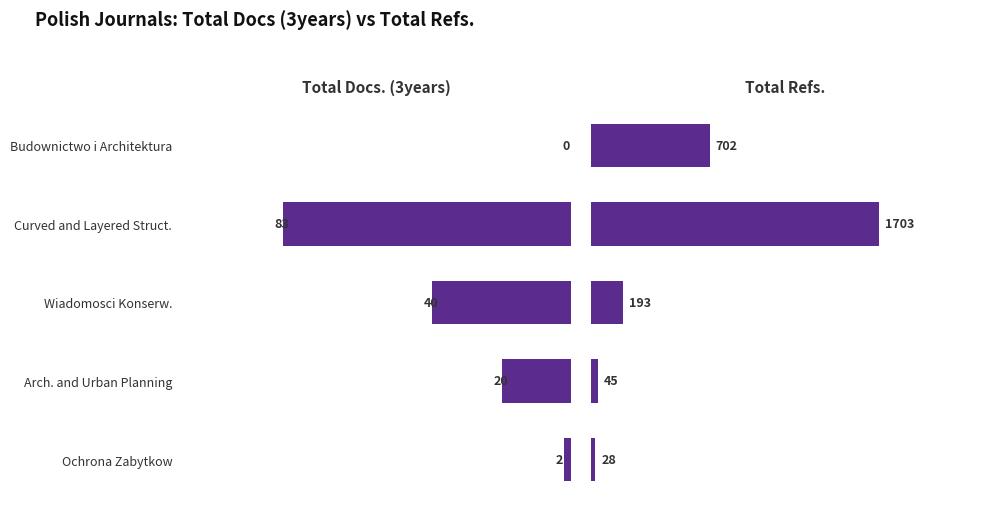

True or false: Total Docs. (3years) has a value of -48 at Budownictwo i Architektura.

False